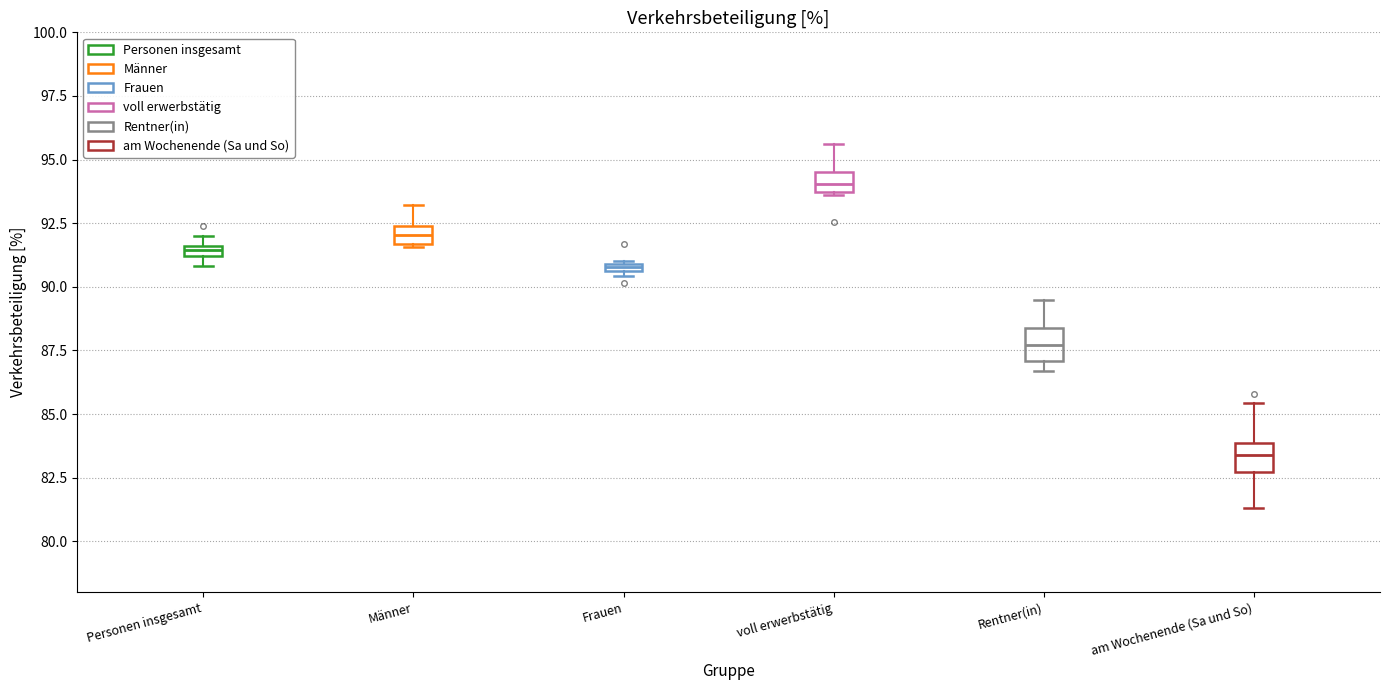

Where is the lower edge of the box for Personen insgesamt on the y-axis? The values are not printed on the chart, so give them approximately, as read against the axis.

91.0